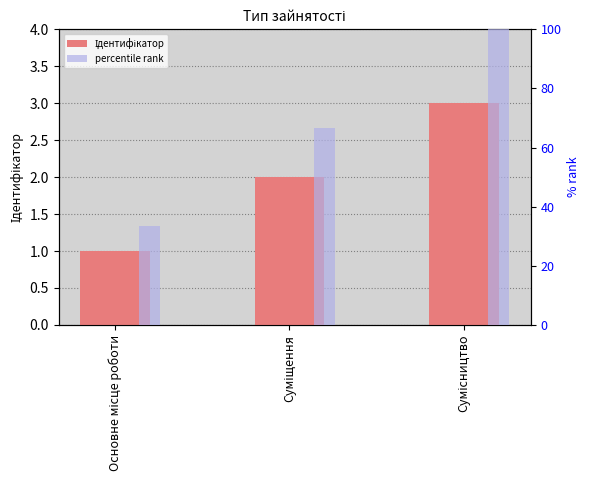

What are all the series names shown in the legend?

Ідентифікатор, percentile rank